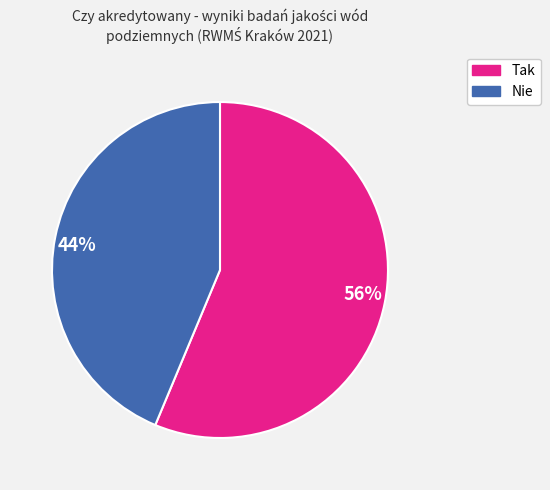

Which slice represents more than half of the pie?

56%